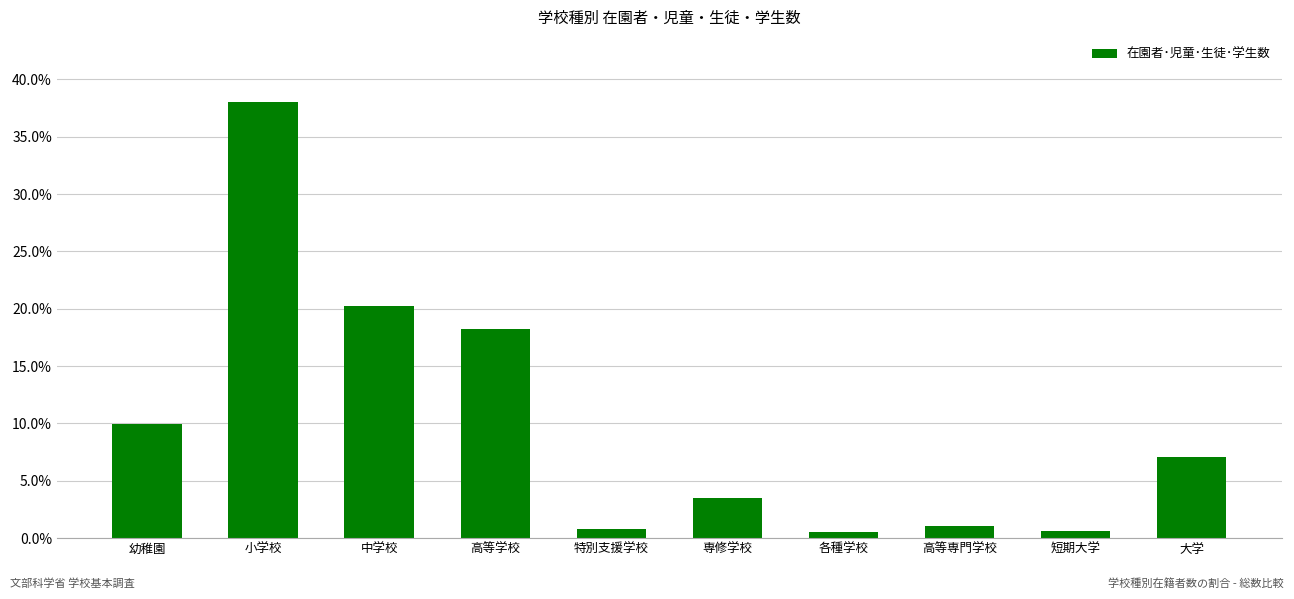

How many values are below 7?

5